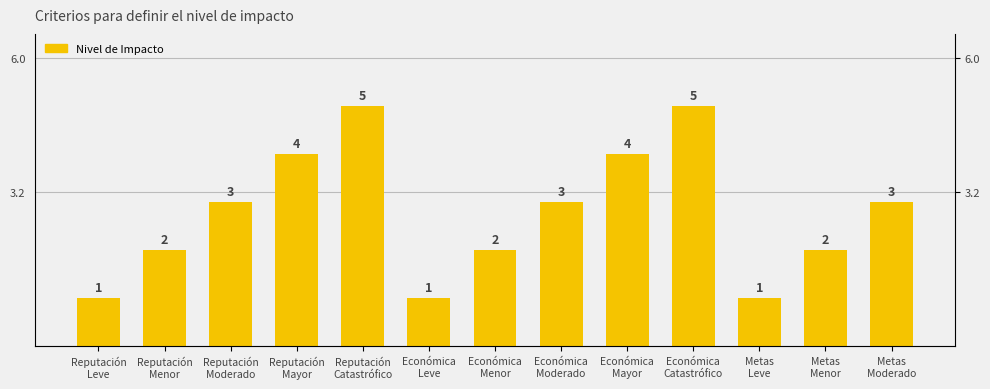

The value at Reputación
Mayor is 4. True or false?

True